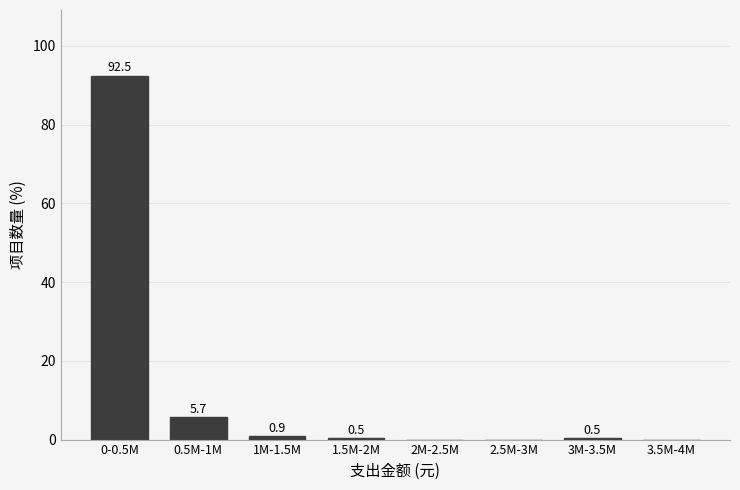

Reading left to right, list all the values displayed in this chart.

0-0.5M=92.5	0.5M-1M=5.7	1M-1.5M=0.9	1.5M-2M=0.5	2M-2.5M=0.0	2.5M-3M=0.0	3M-3.5M=0.5	3.5M-4M=0.0